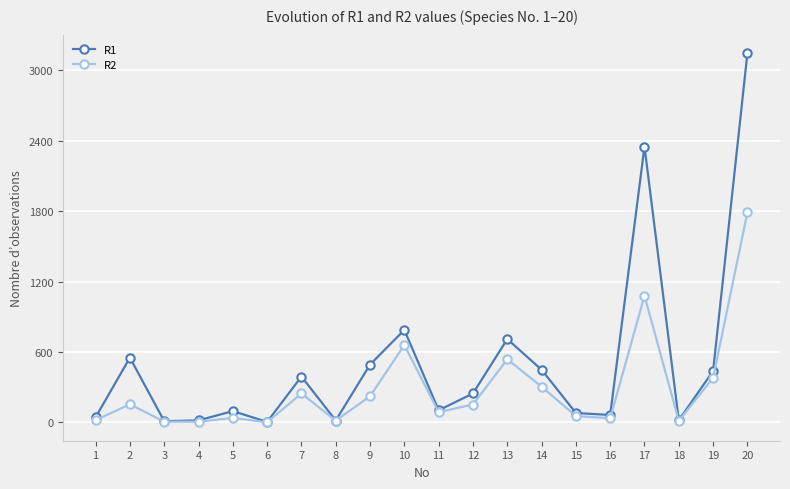

What is the maximum value for R1?

3144